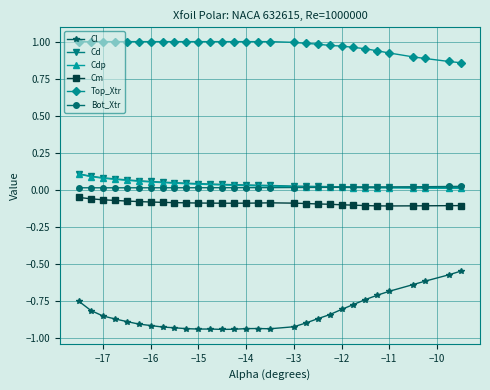

True or false: Cd and Cm cross at least once.

False